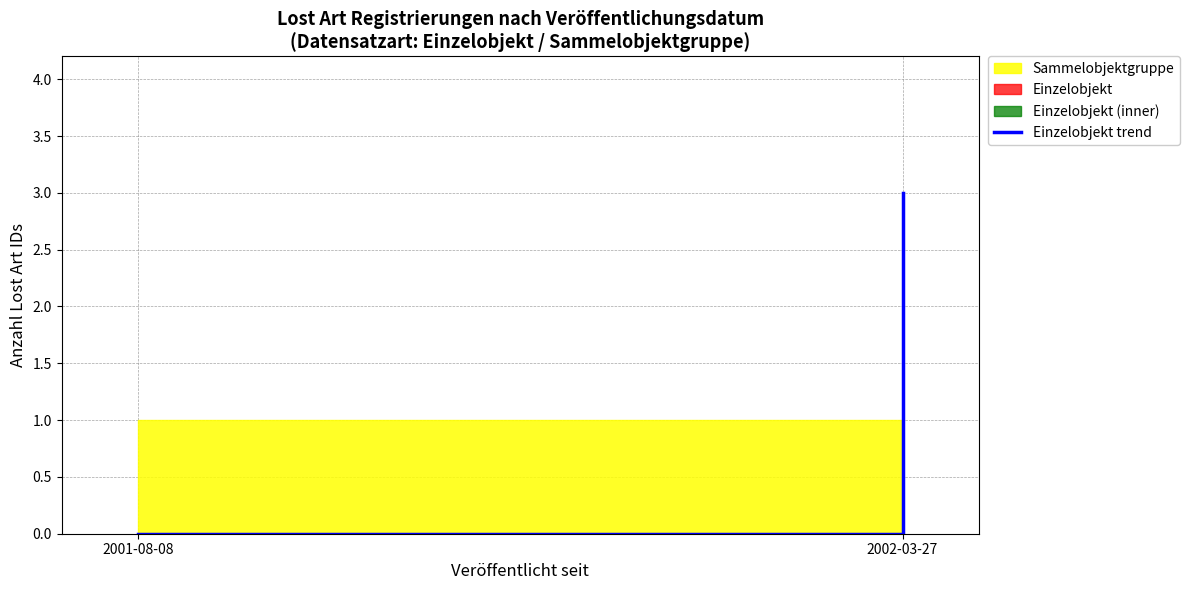

At which category does the chart reach its minimum across all series?

2001-08-08